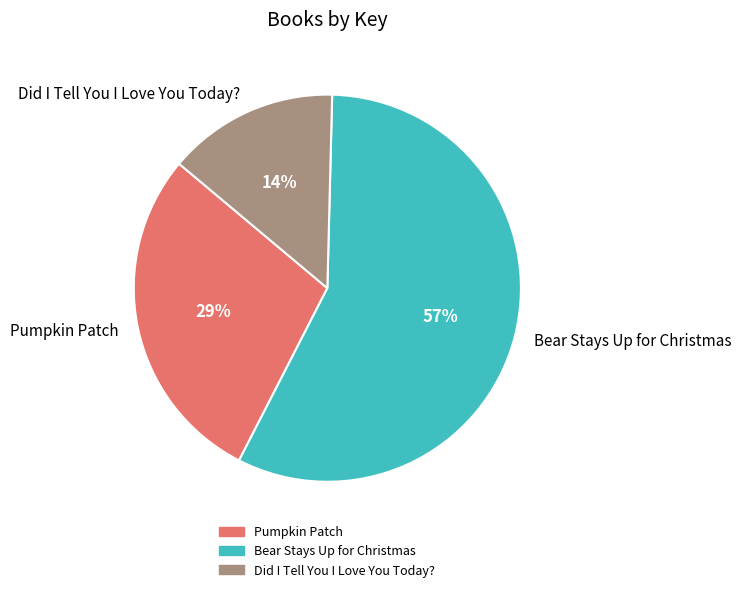

How many segments does this pie chart have?

3